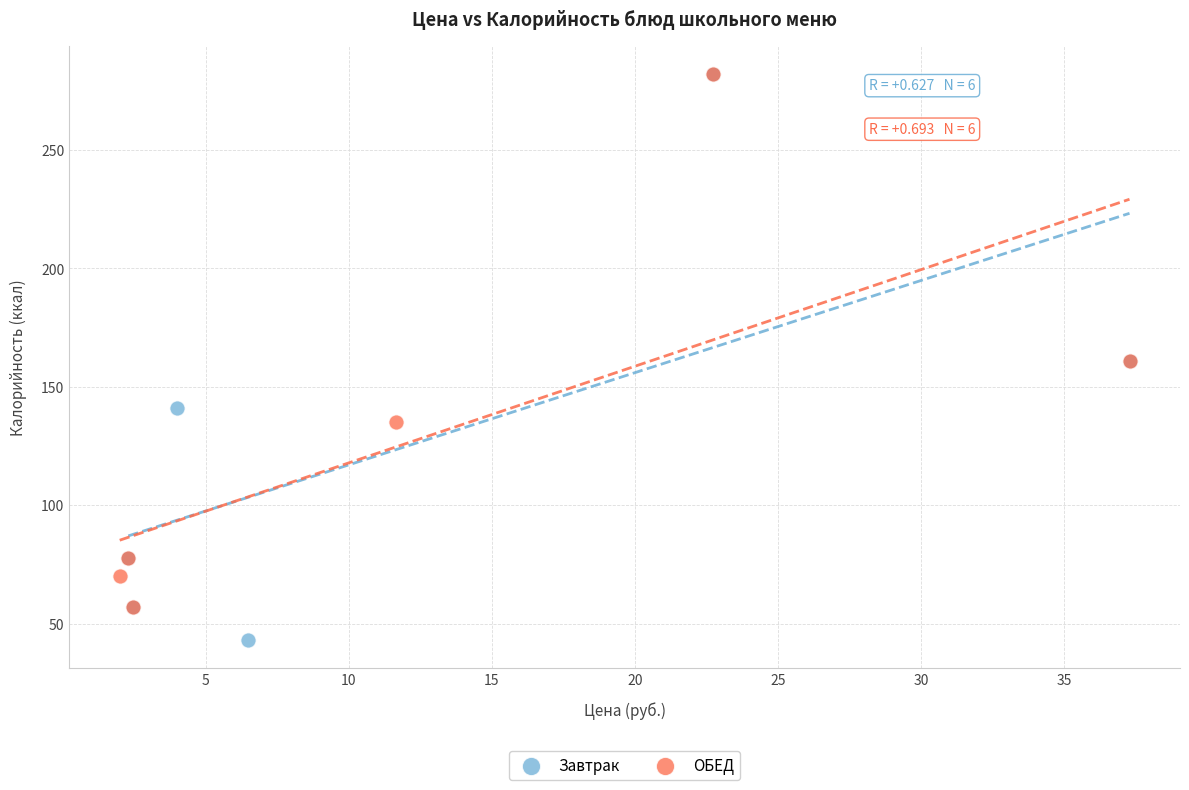

Which series has the largest Y range (max minus min)?

Завтрак